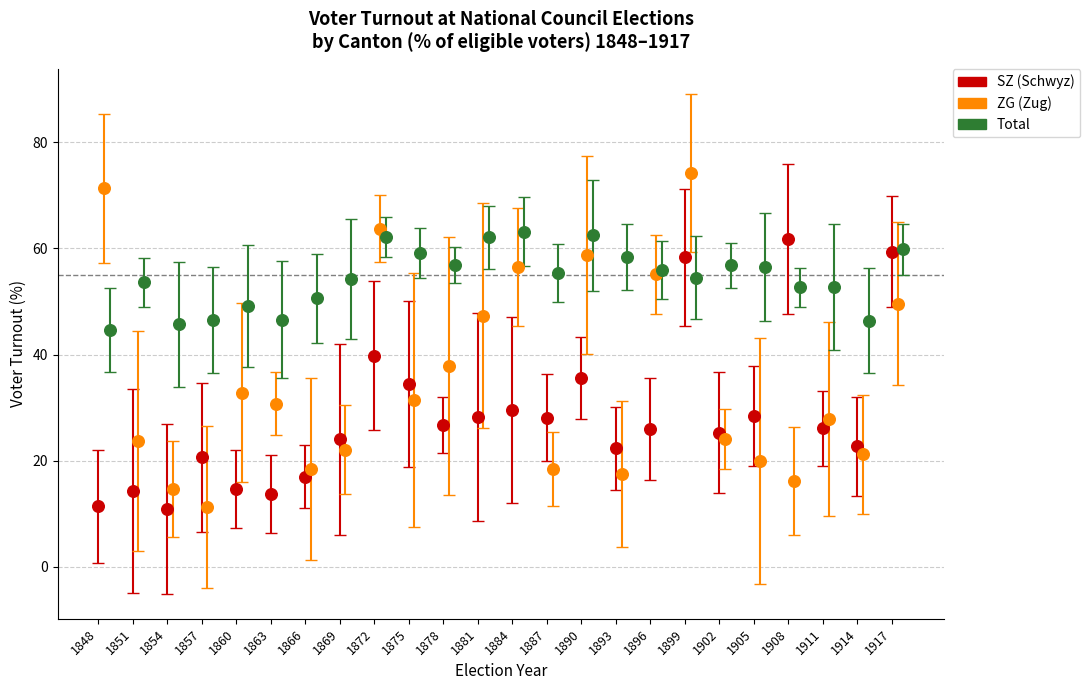

What are all the series names shown in the legend?

SZ (Schwyz), ZG (Zug), Total